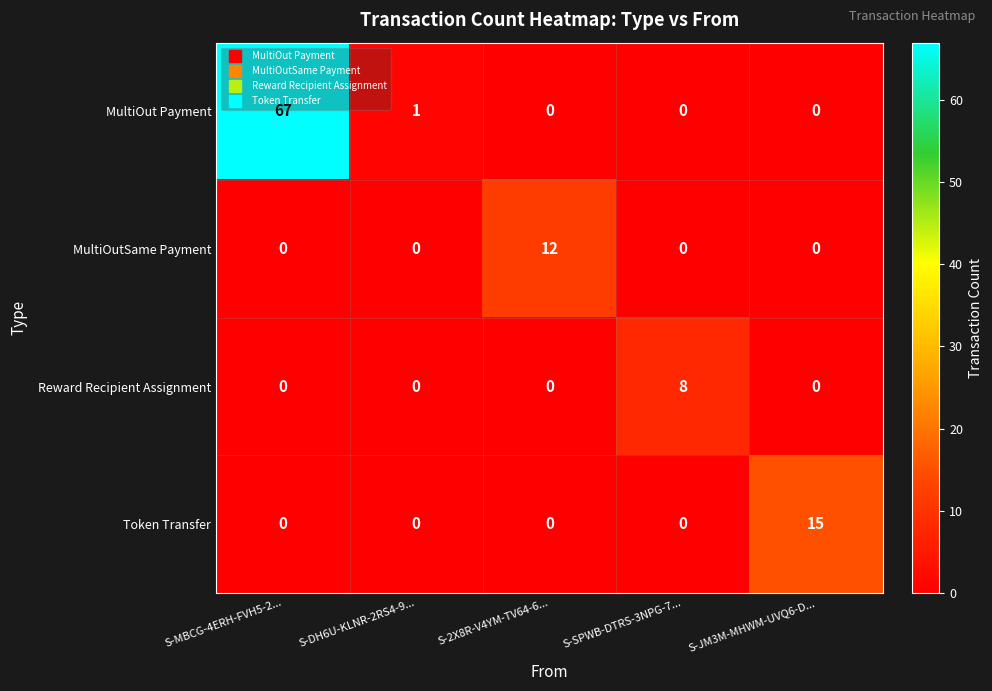

What is the difference between the maximum and second lowest values in the MultiOutSame Payment series?

12